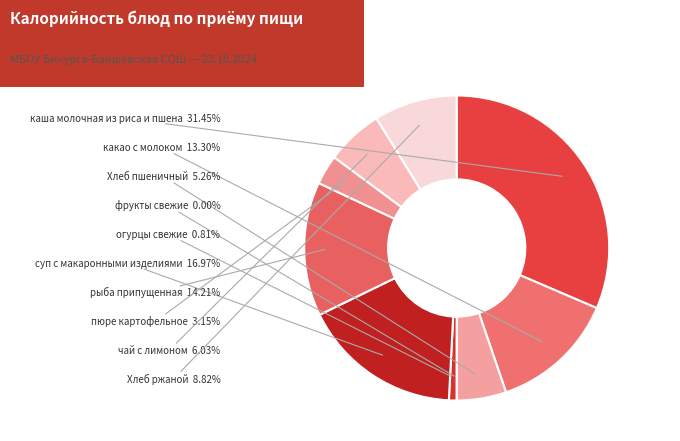

Which slice is the smallest?

фрукты свежие